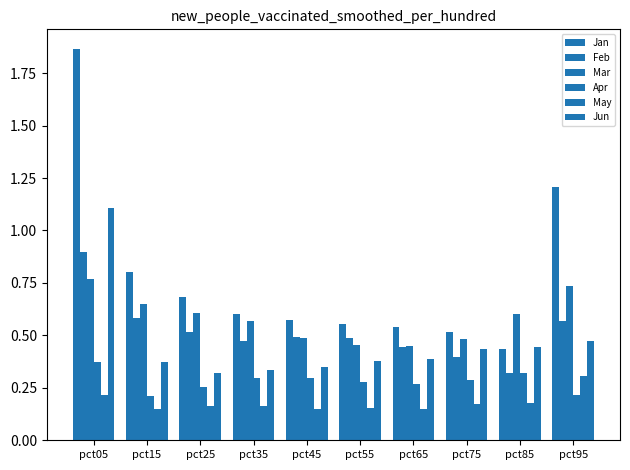

How many data points does each series have?

10